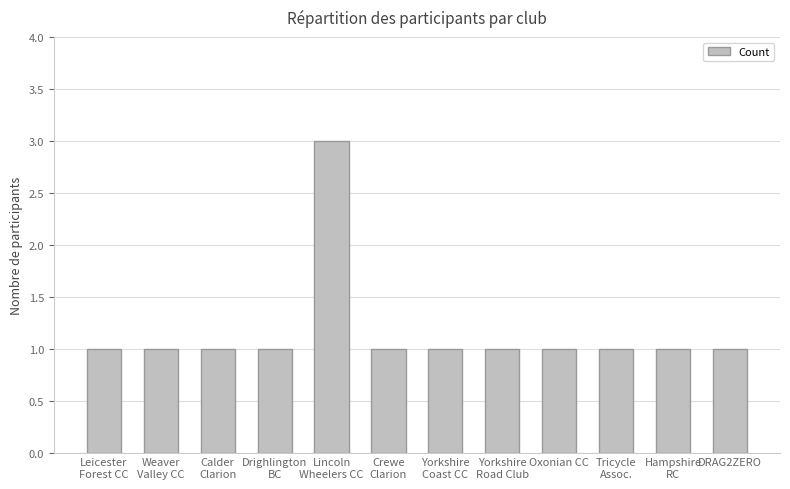

Is it true that the value at Yorkshire
Coast CC is 1?

True